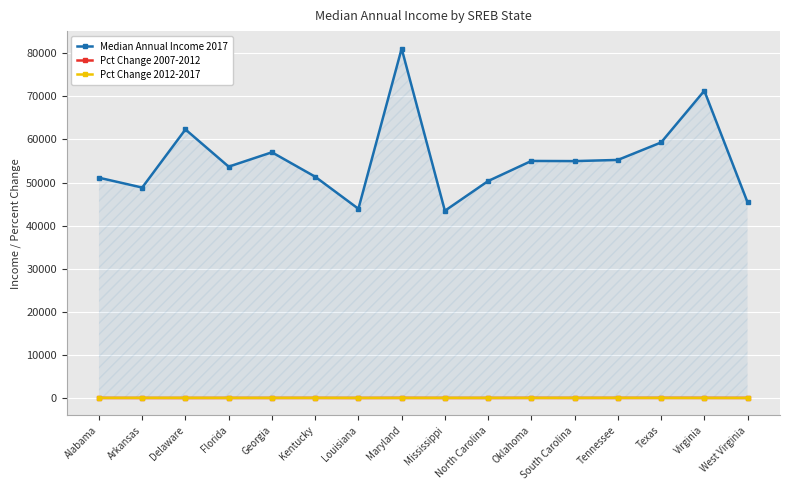

How many interior local valleys does the Median Annual Income 2017 series have?

5